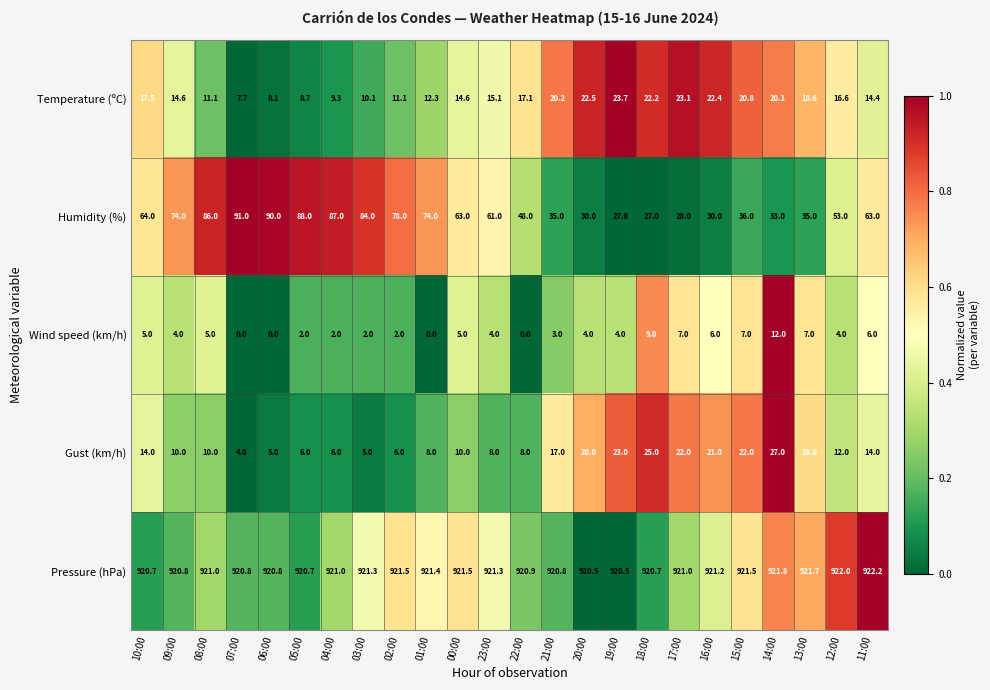

At how many categories does at least one series exceed 0?

24